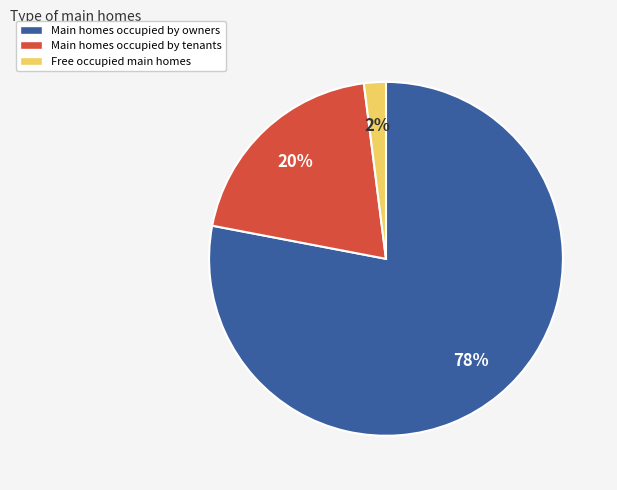

Does any single category account for the majority?

Yes